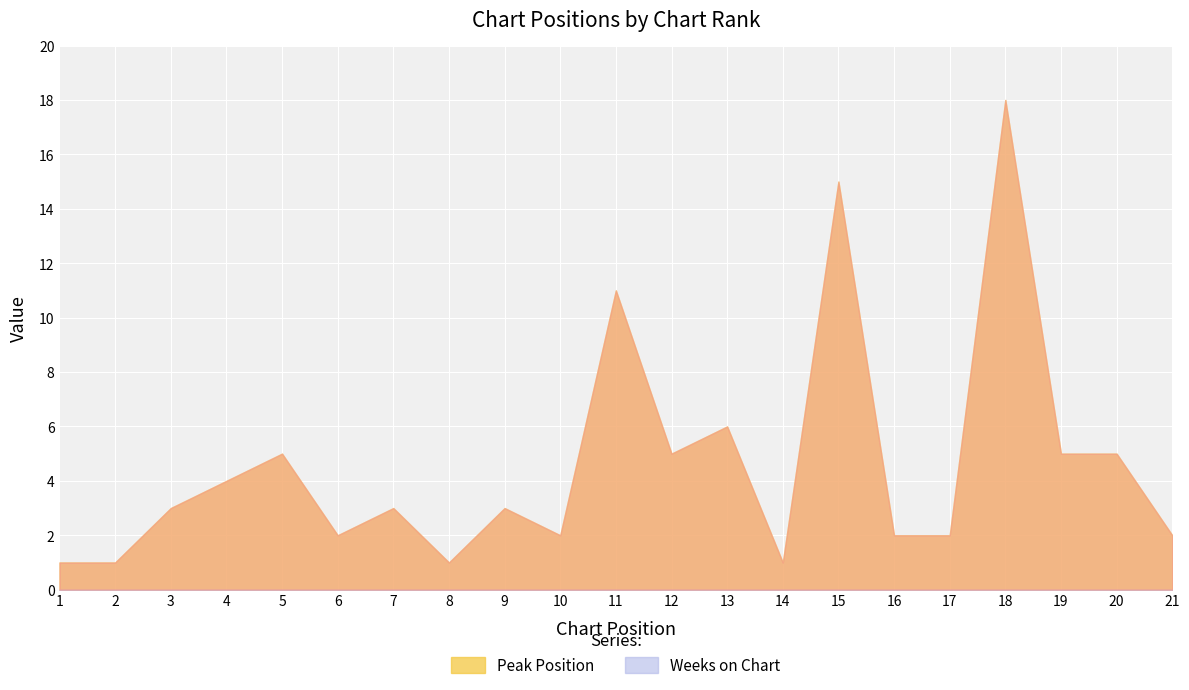

Where is the first local maximum for Peak Position?

5